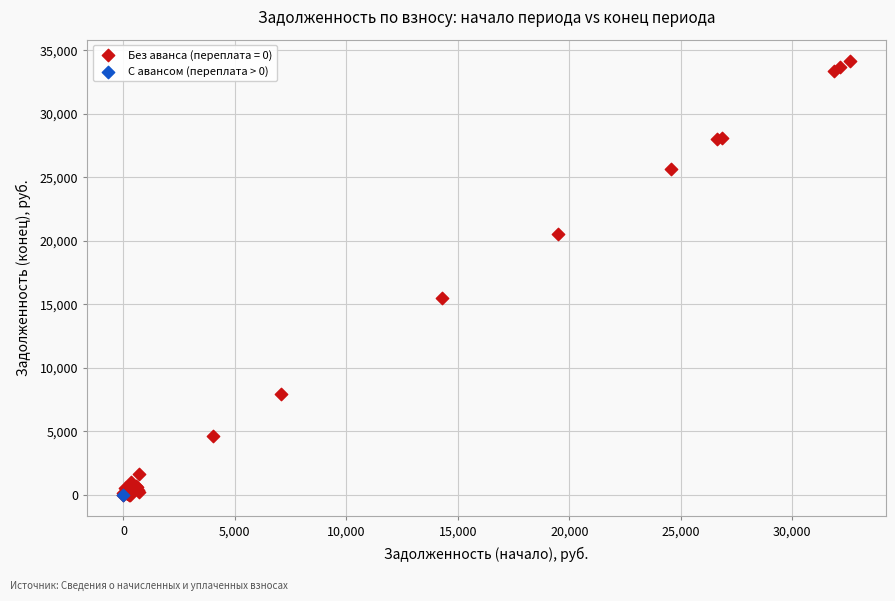

What are all the series names shown in the legend?

Без аванса (переплата = 0), С авансом (переплата > 0)